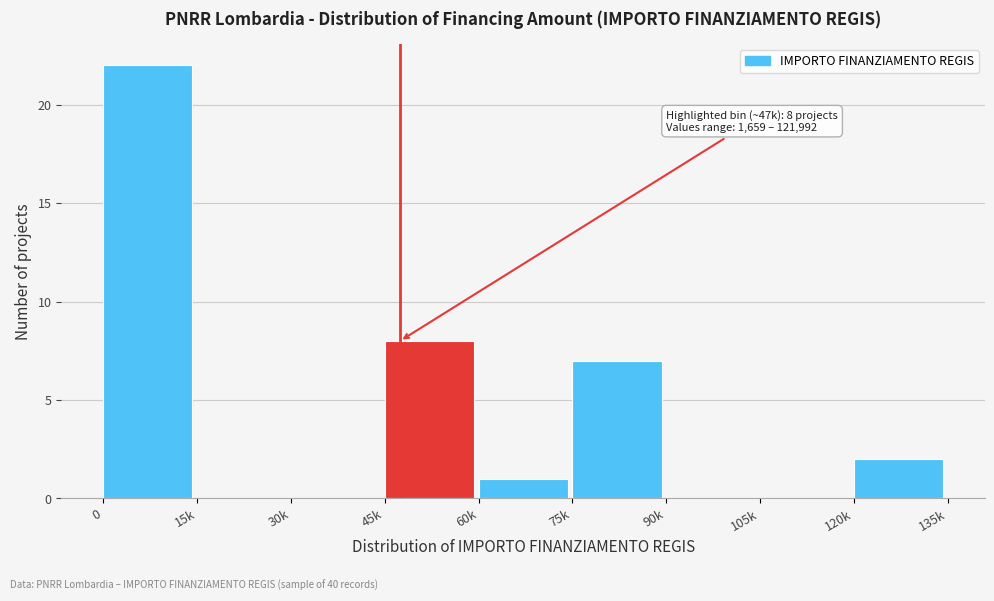

Reading right to left, extract all data points from this chart.

120k=2	105k=0	90k=0	75k=7	60k=1	45k=8	30k=0	15k=0	0=22